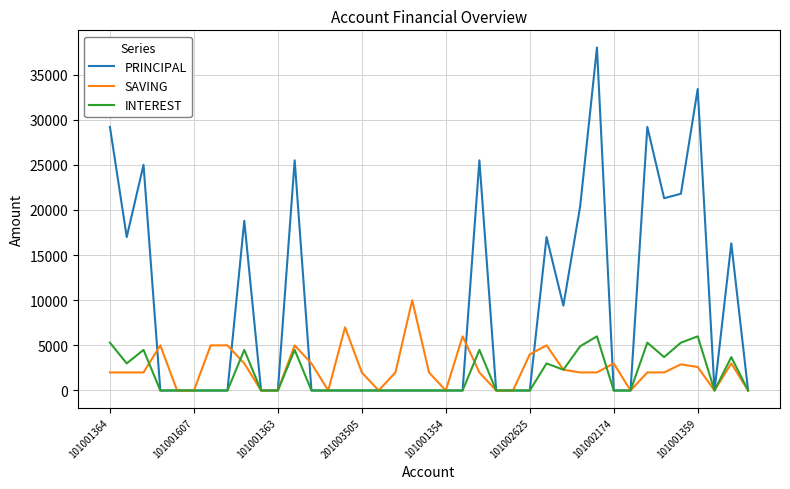

Rank the series by their maximum value, from lowest to highest.

INTEREST, SAVING, PRINCIPAL